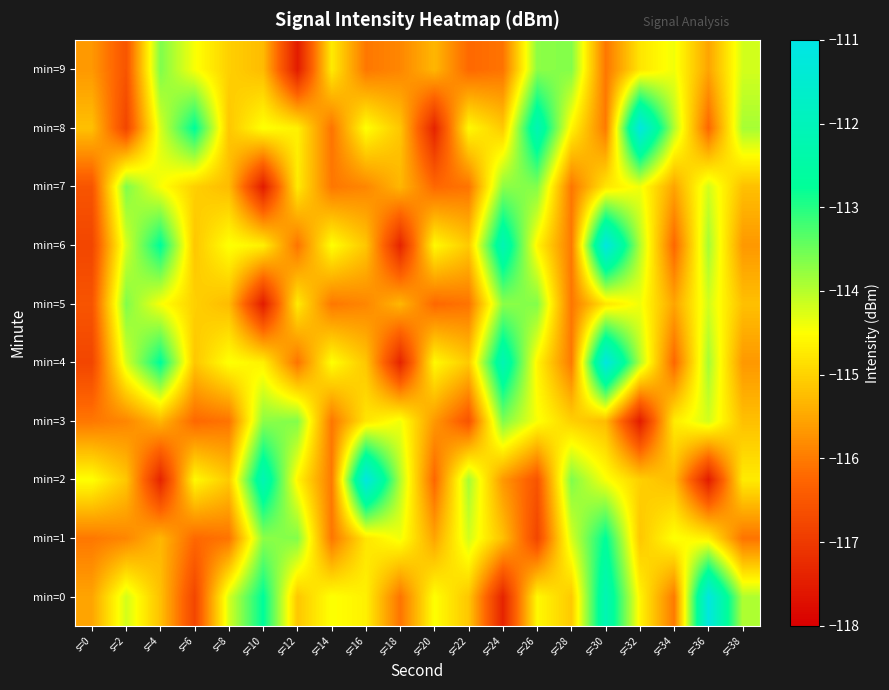

Which series has the widest spread of values?

min=2